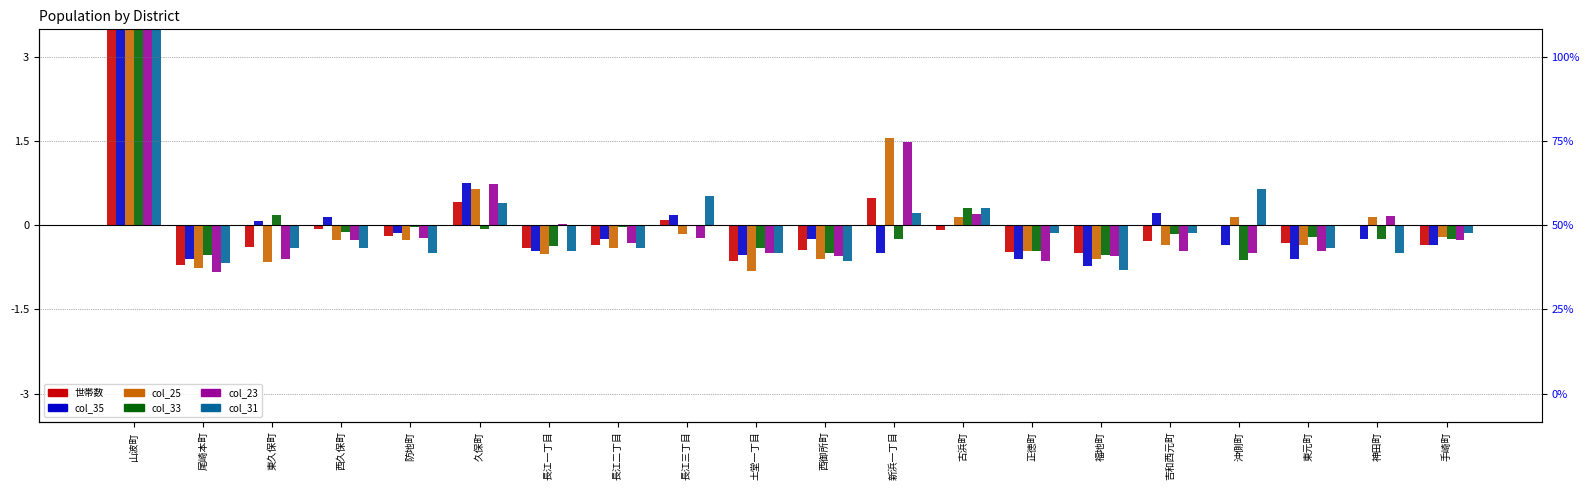

What is the sum of the col_33 values at 新浜一丁目 and 吉和西元町?

-0.4